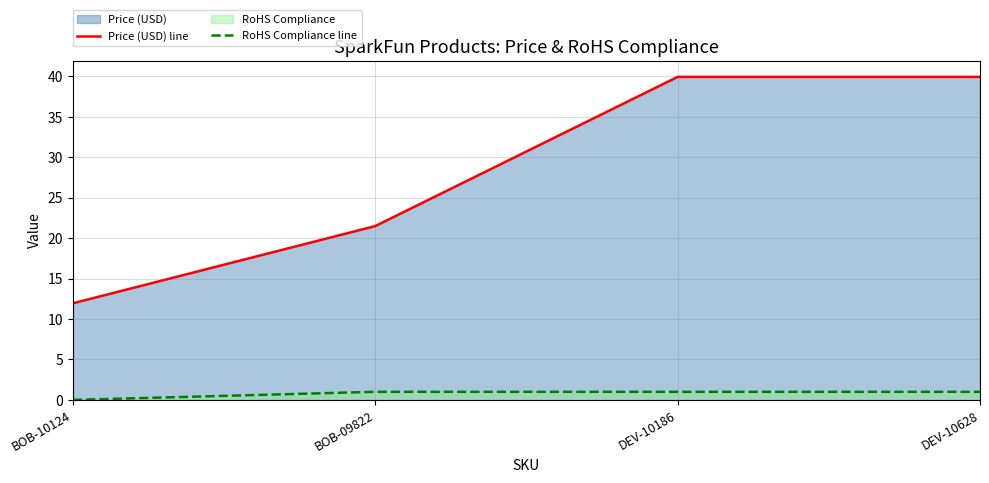

True or false: RoHS Compliance line and Price (USD) line intersect in this chart.

False